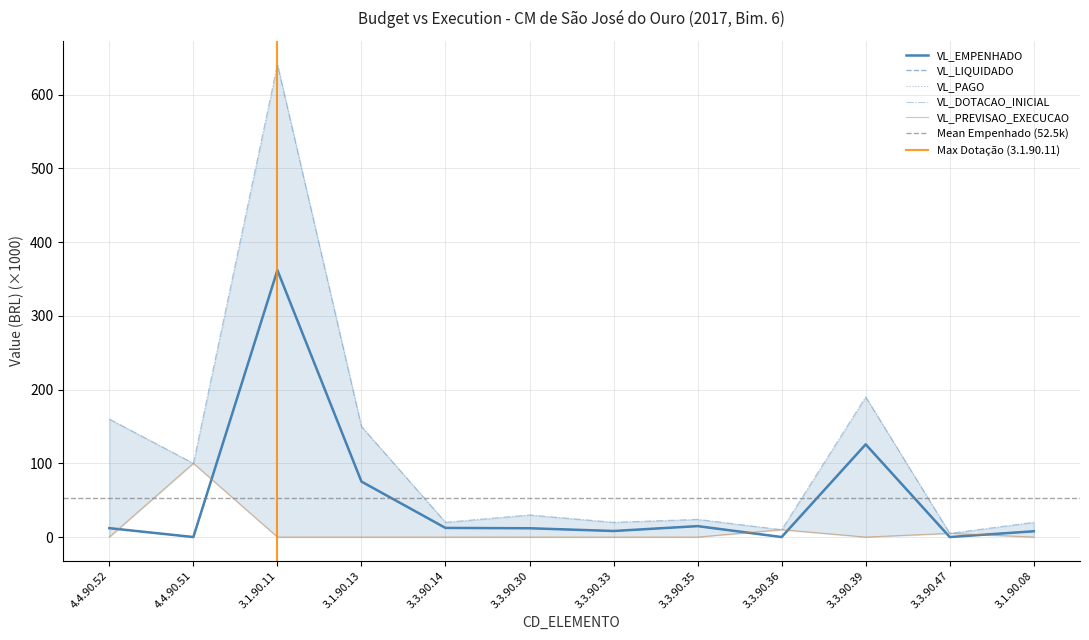

Which category has the highest value in the VL_PAGO series?

3.1.90.11